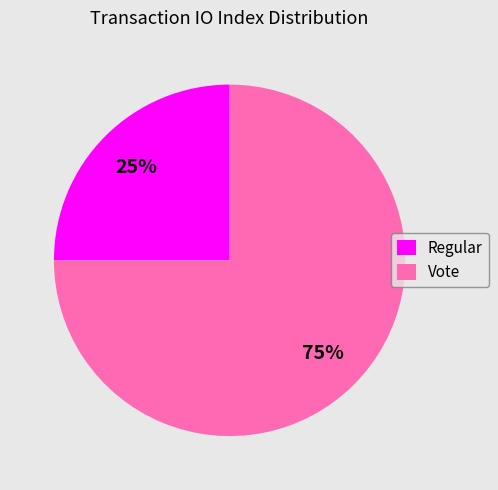

Is the sum of Regular and Vote greater than half?

Yes